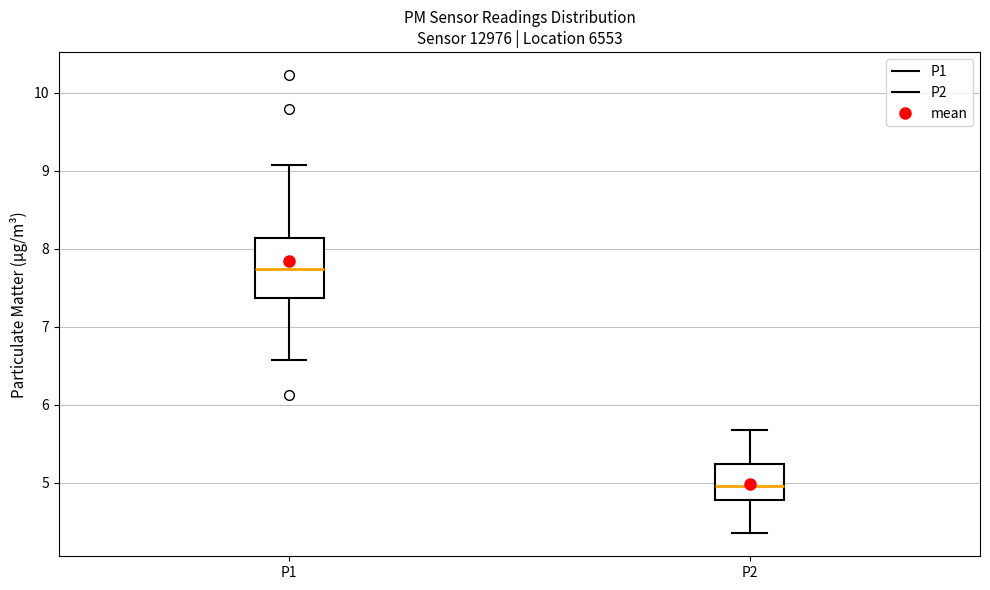

Comparing the boxes themselves (not the whiskers), which one is the tallest?

P1